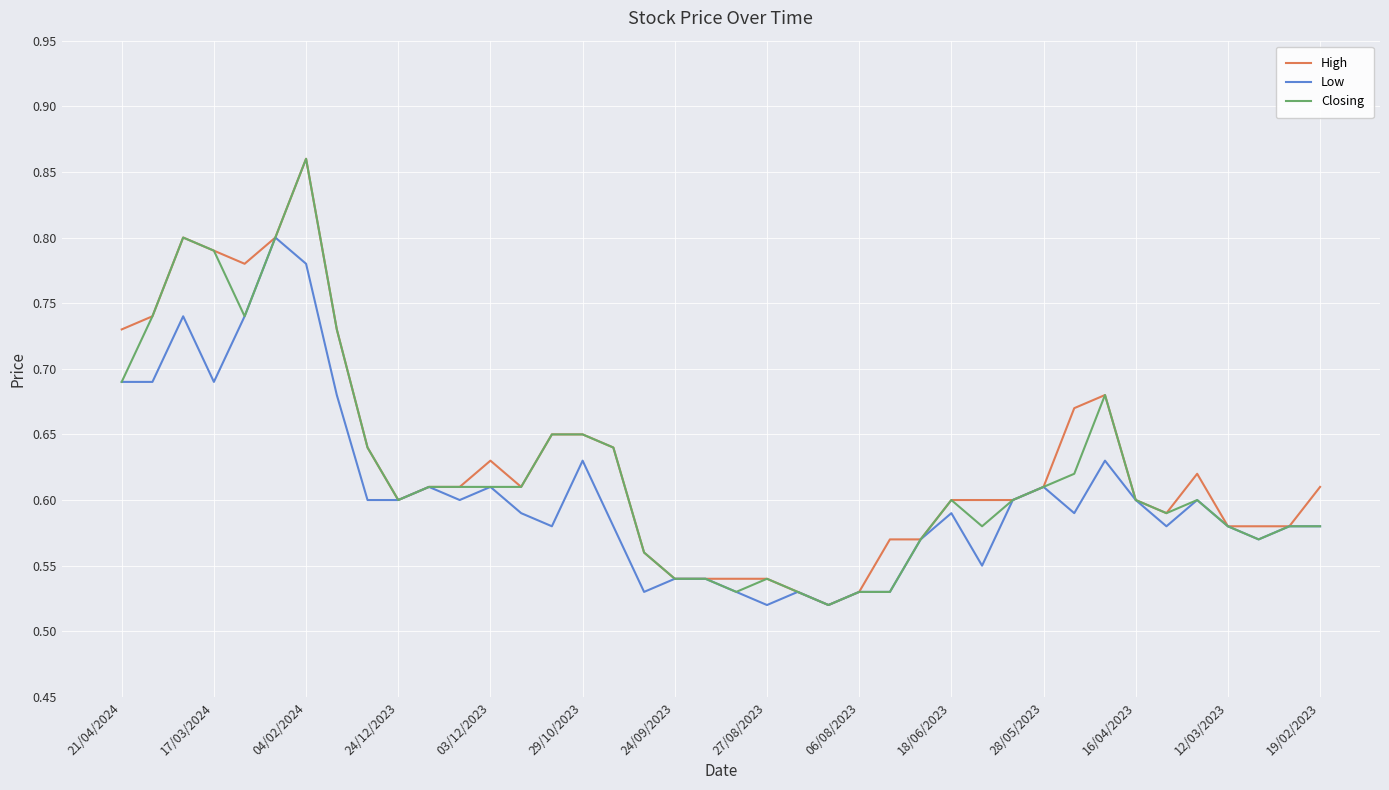

Which series has the widest spread of values?

High